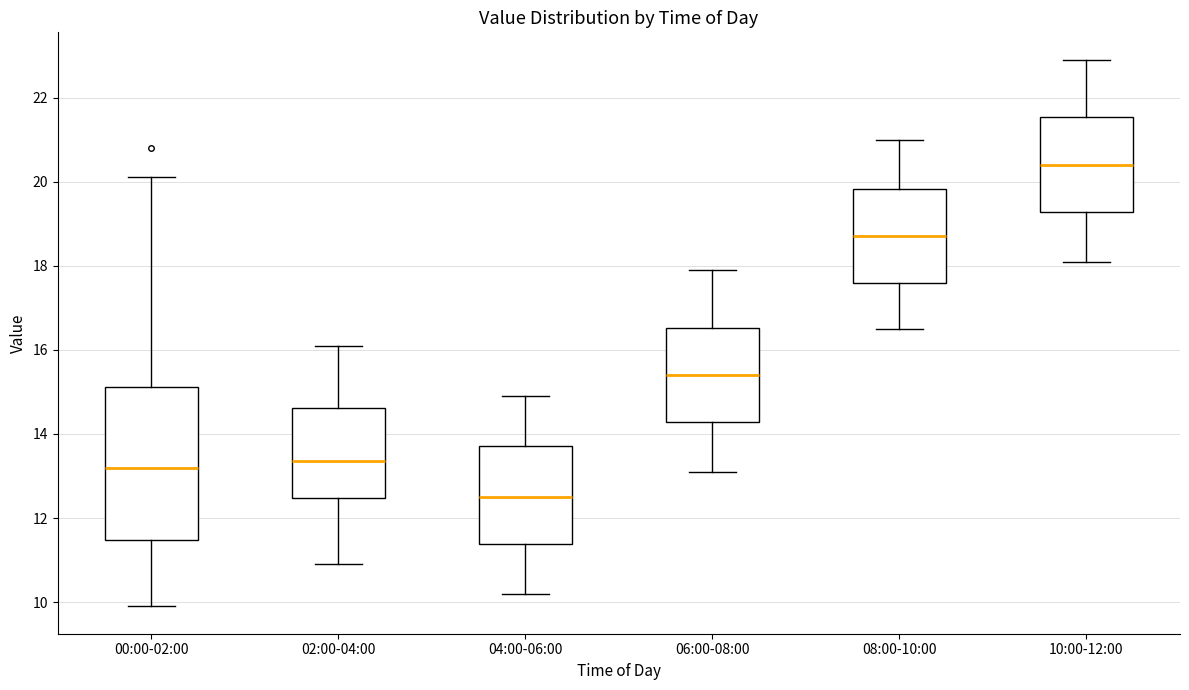

Where does the median line of the box for 10:00-12:00 sit on the y-axis? The values are not printed on the chart, so give them approximately, as read against the axis.

20.4